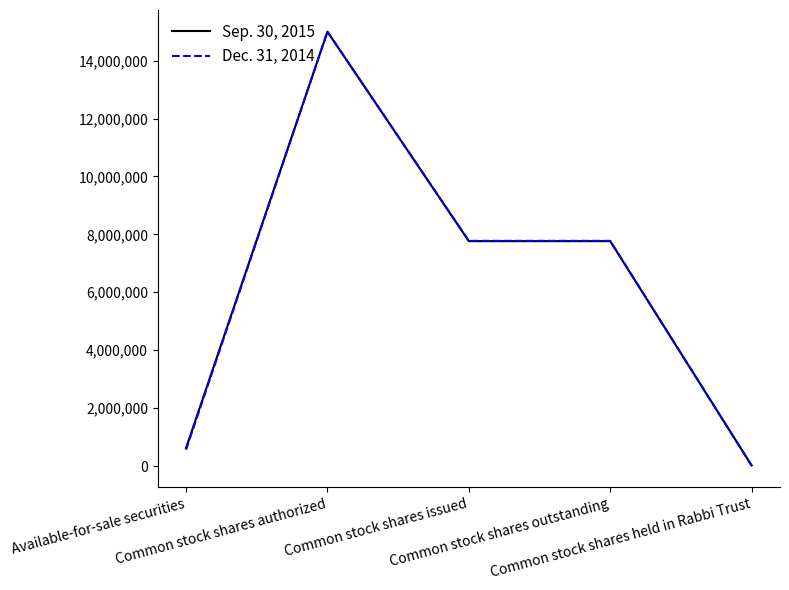

Which series has the largest range (max minus min)?

Dec. 31, 2014